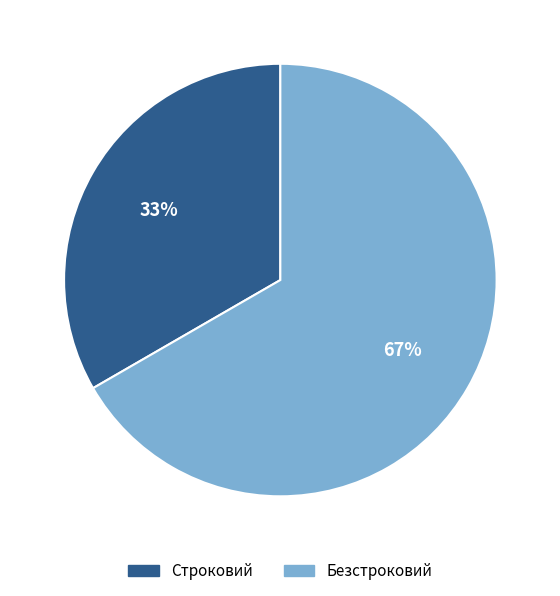

Combined, do Безстроковий and Строковий account for over 50%?

Yes